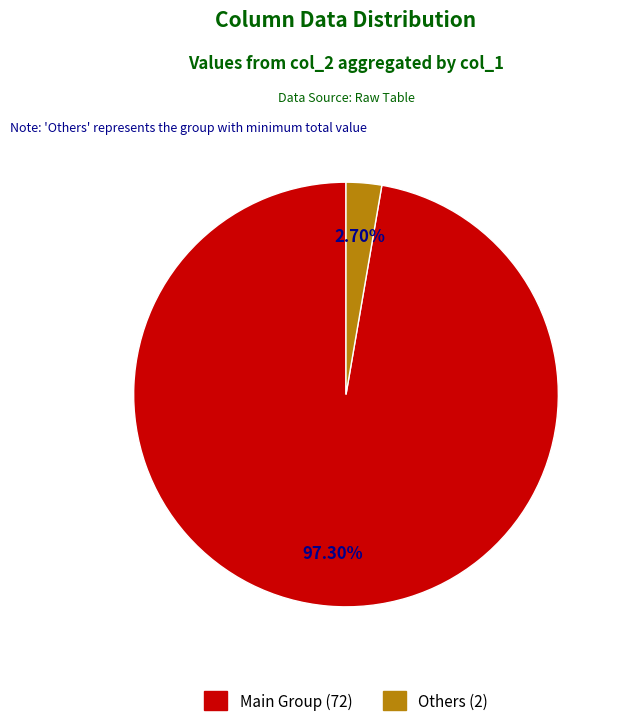

Does any single category account for the majority?

Yes